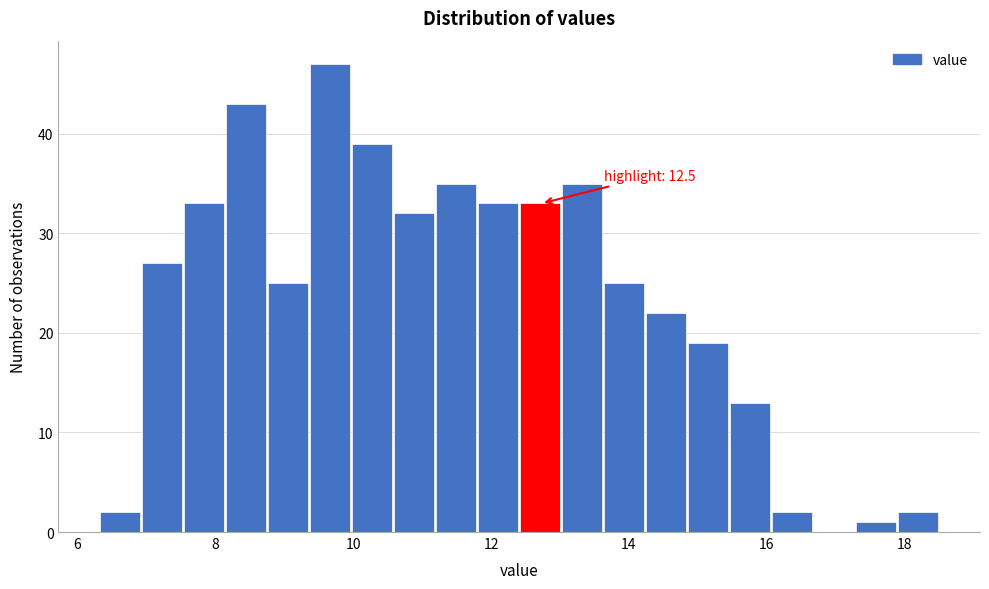

Around what value on the x-axis is the tallest bar? Give the approximate position of its centre, as read against the axis.

9.6